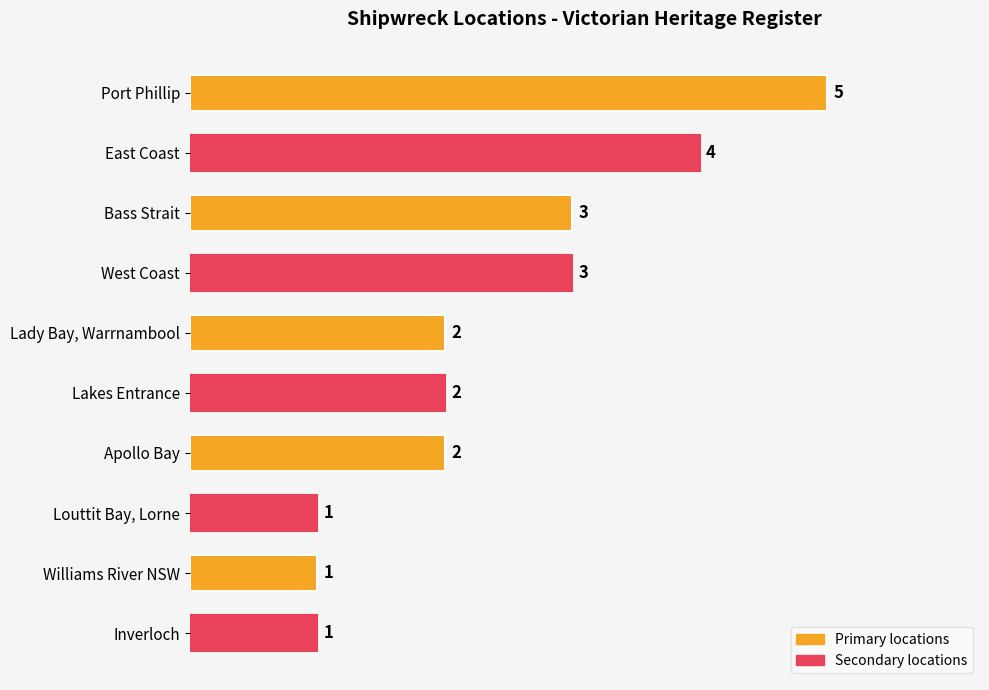

Reading top to bottom, what are all the values shown in this chart?

5	4	3	3	2	2	2	1	1	1